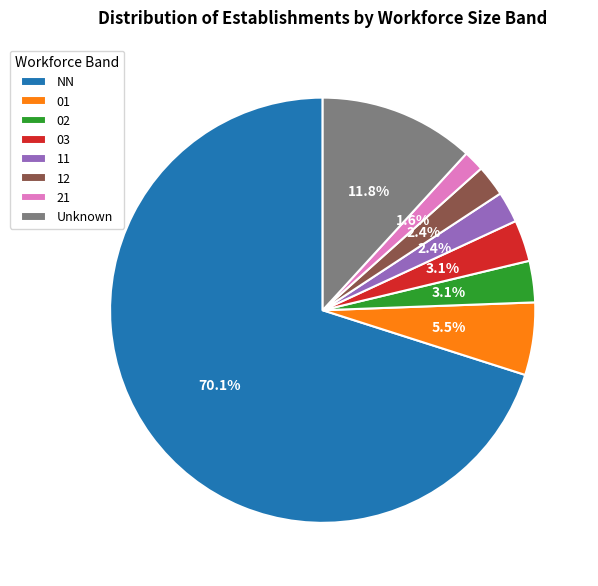

True or false: NN accounts for 70% of the total.

True